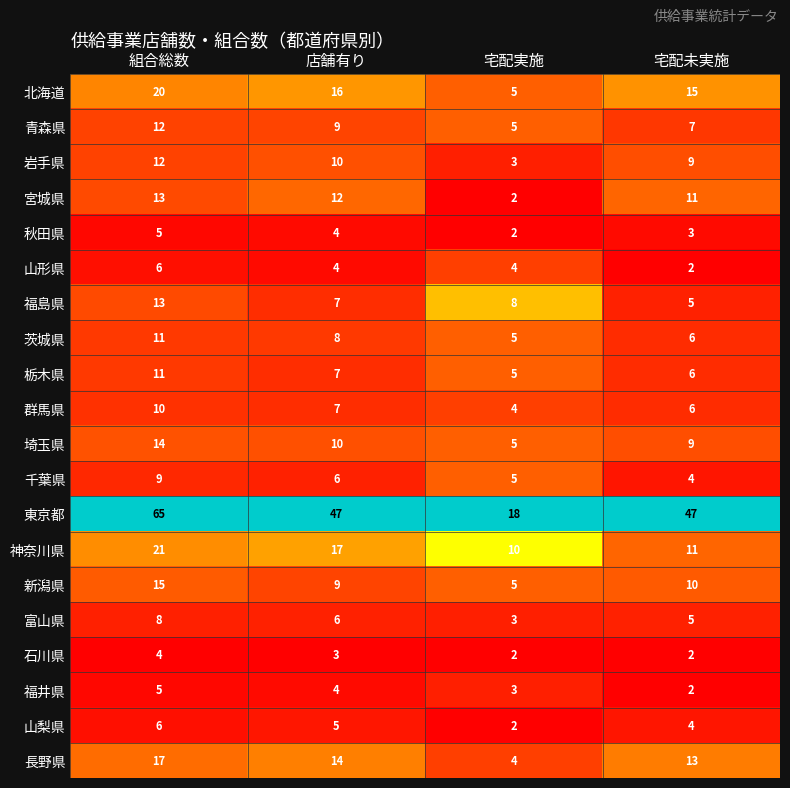

Which label corresponds to the largest value in the chart?

組合総数